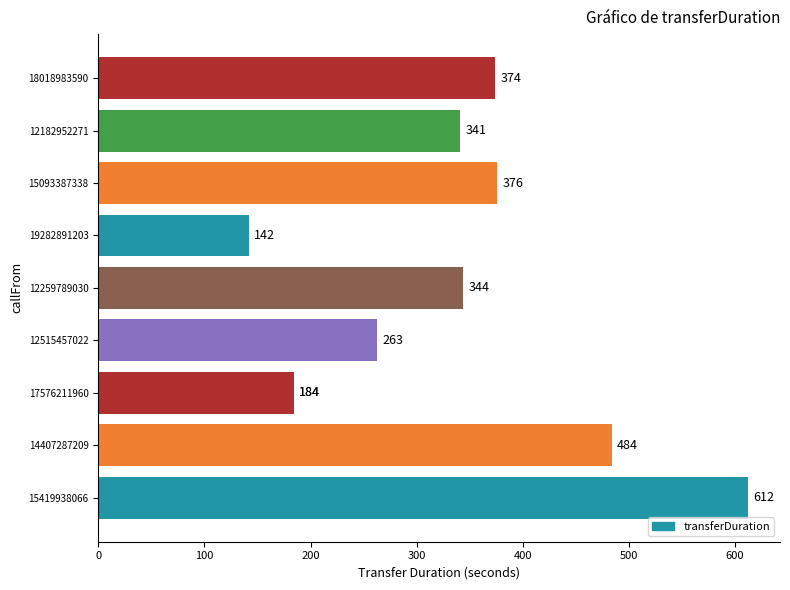

How many series are shown in this chart?

1